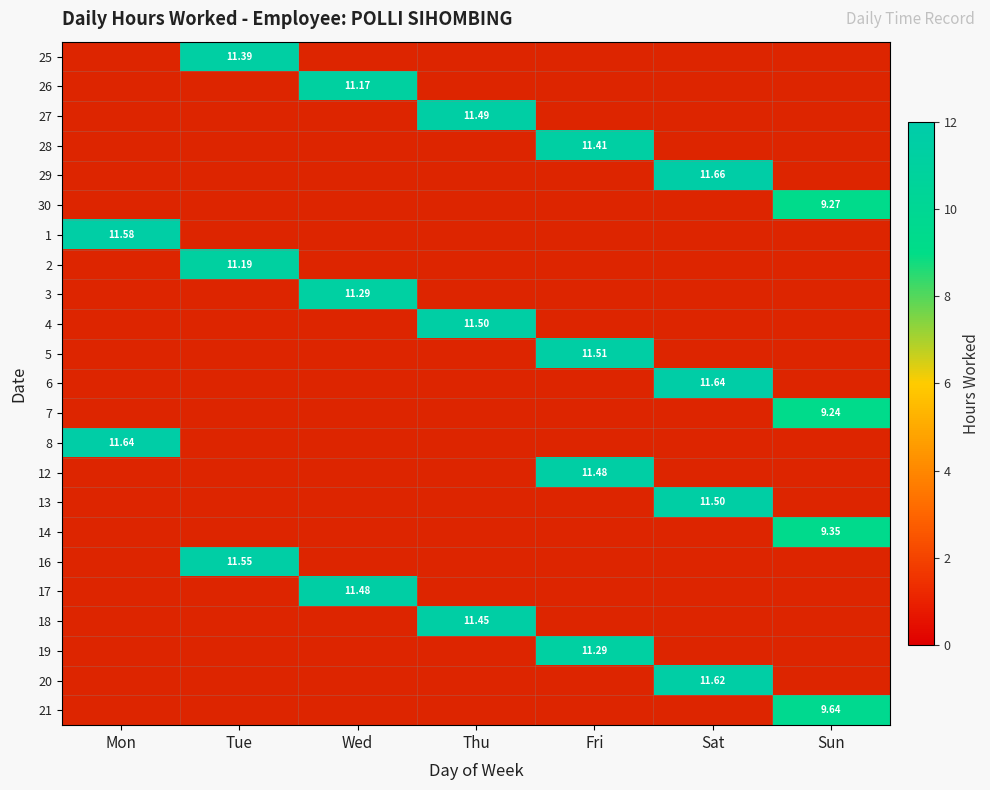

True or false: 28 has a value of 0.0 at Mon.

True